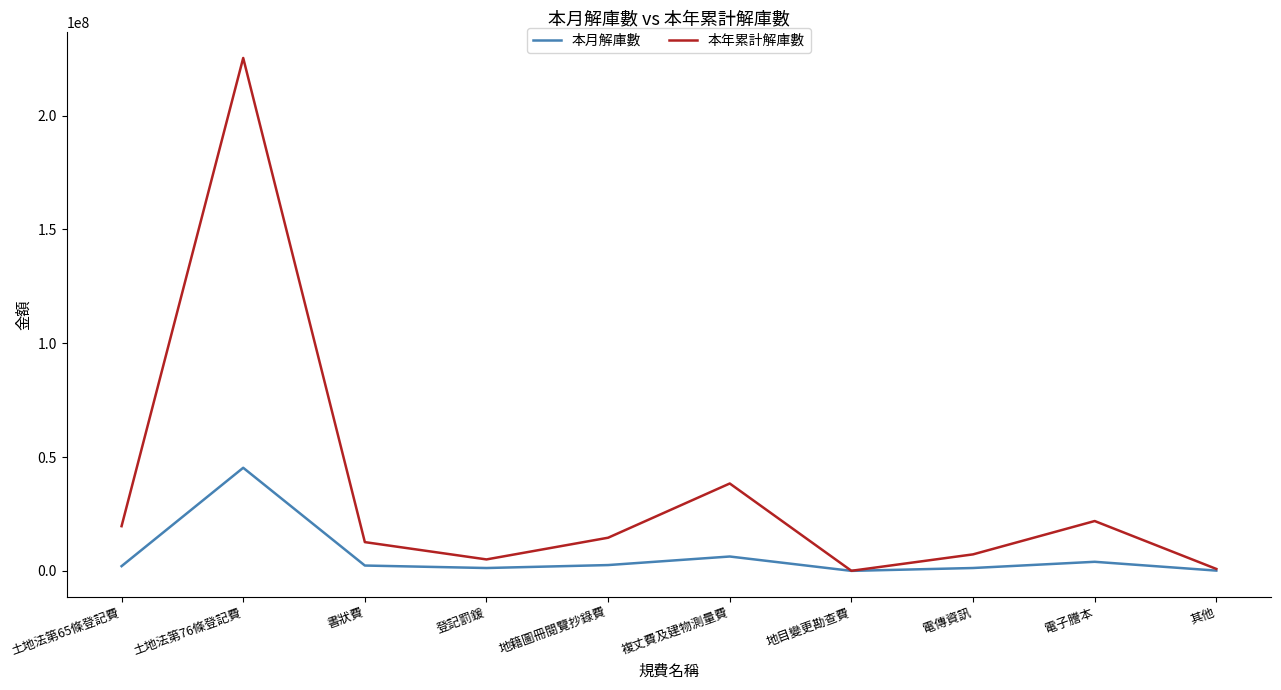

Where is the first local minimum for 本年累計解庫數?

登記罰鍰